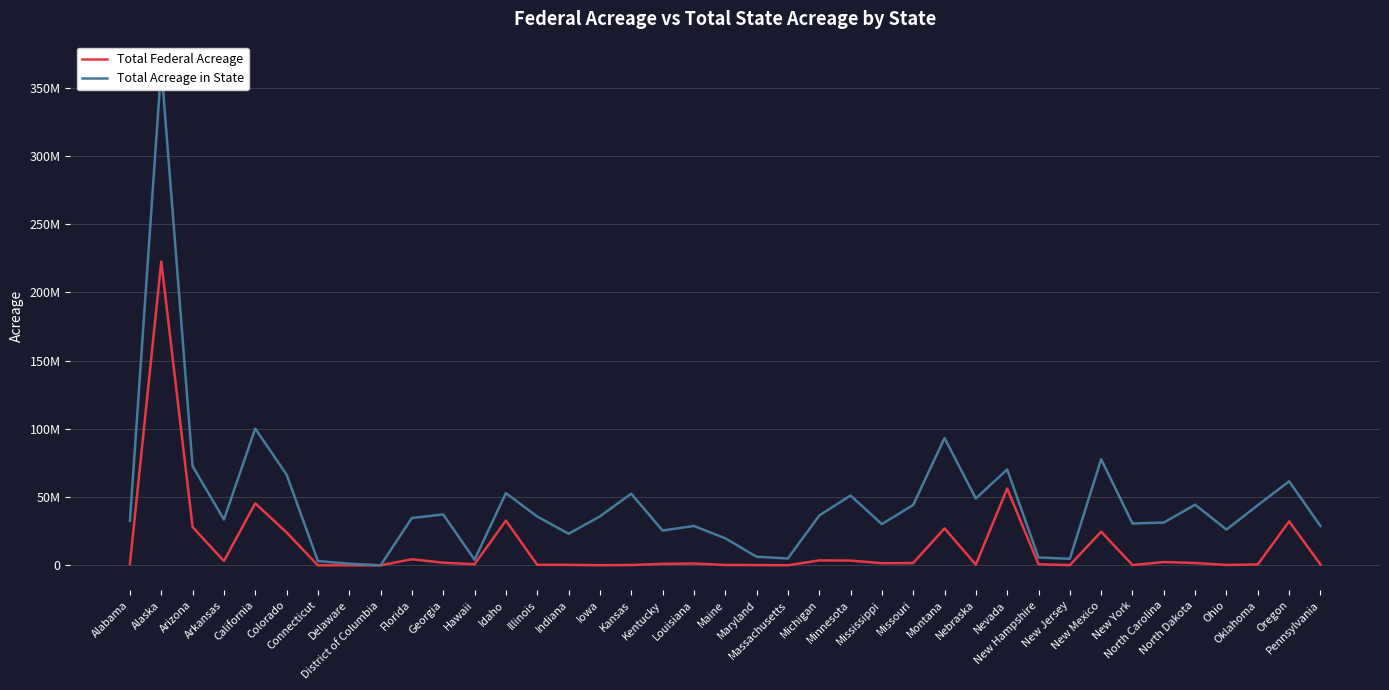

Is the value of Total Federal Acreage at Iowa greater than the value of Total Acreage in State at District of Columbia?

Yes